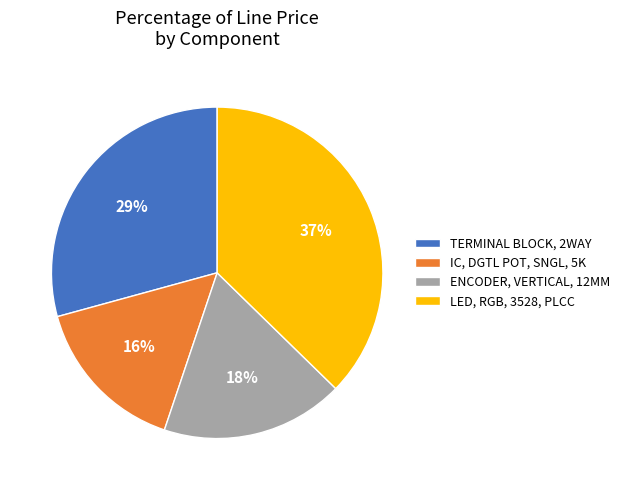

To the nearest percent, what is the average slice percentage?

25%